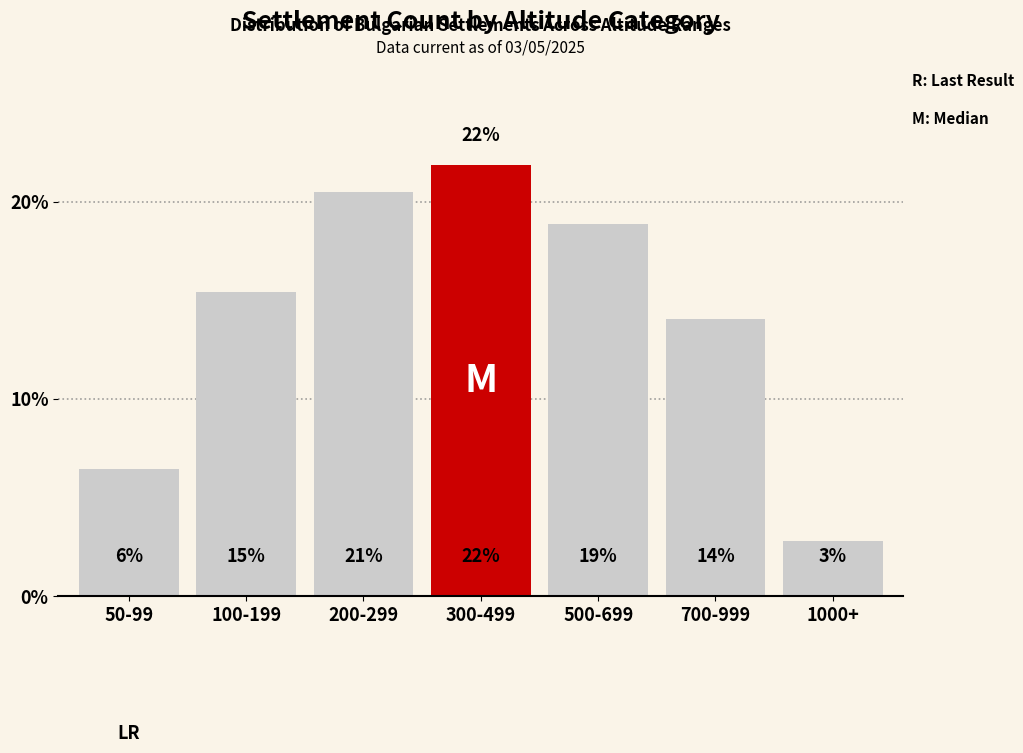

What is the difference between the second highest and second lowest values?

14.1